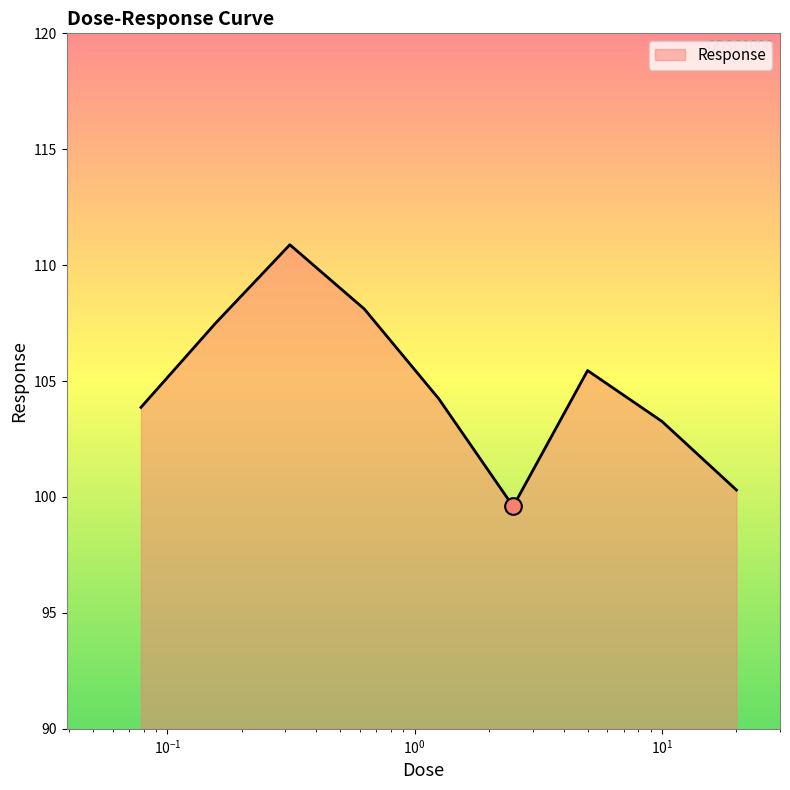

What is the minimum value shown in the chart?

99.6